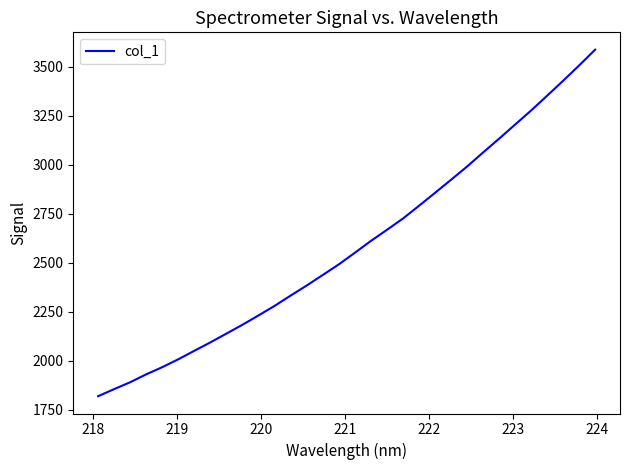

What is the greatest value displayed?

3586.3